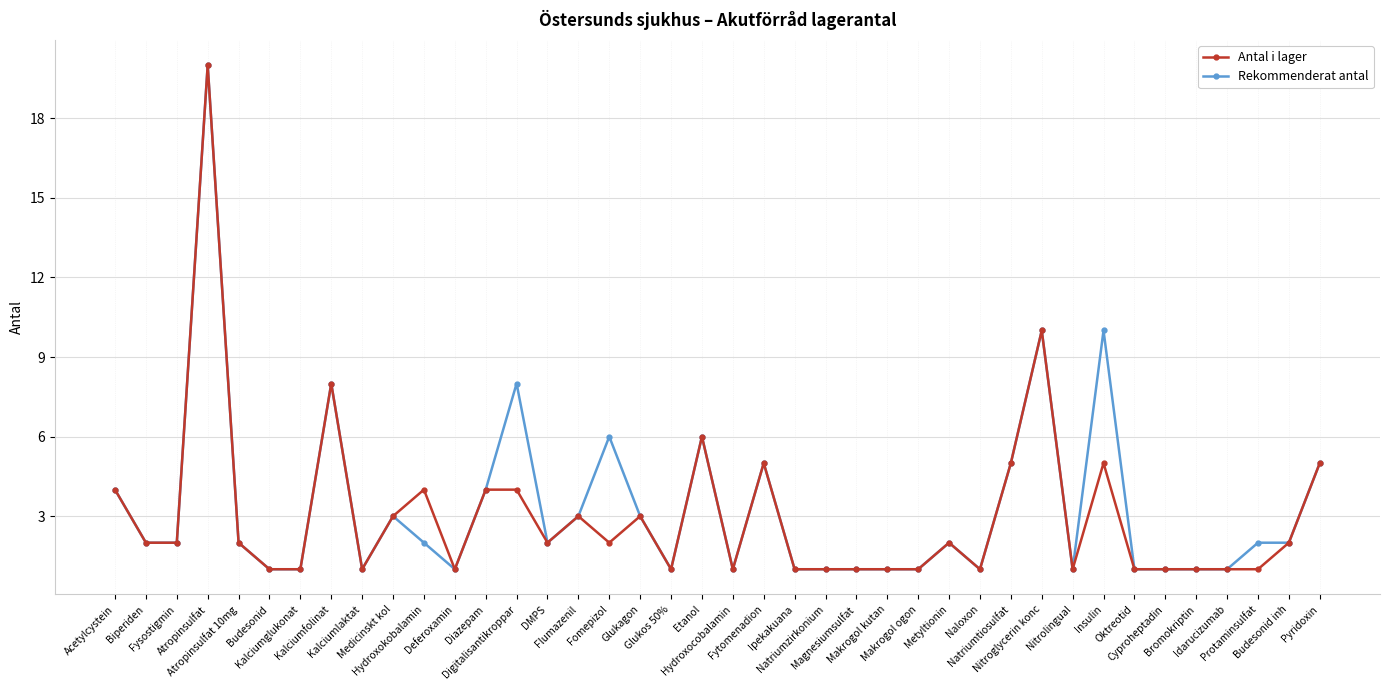

What is the maximum value for Rekommenderat antal?

20